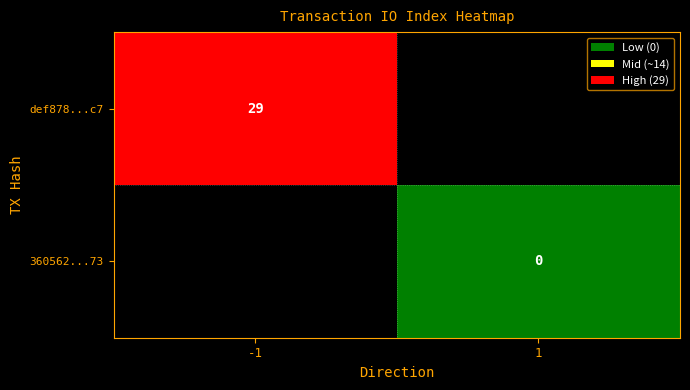

At how many categories does at least one series exceed 18?

1